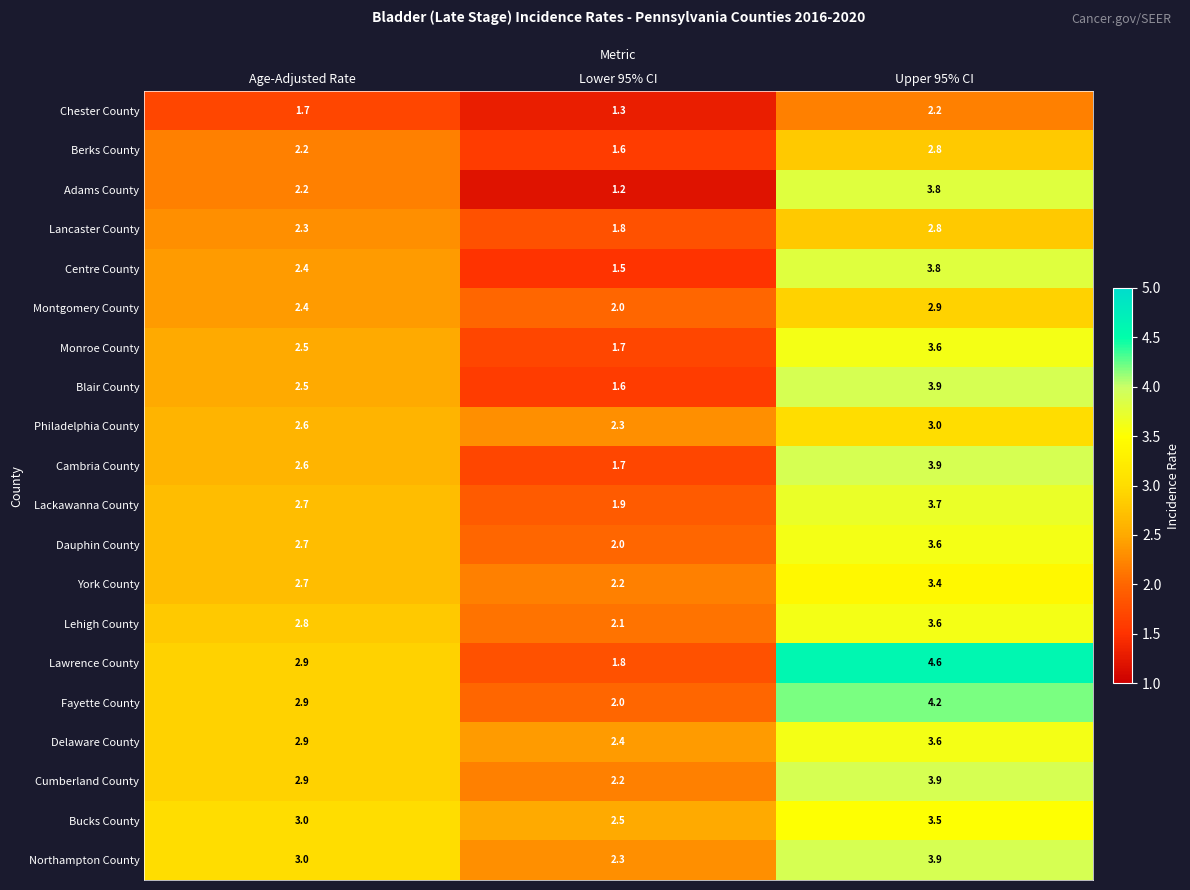

What is the maximum value for Lancaster County?

2.8